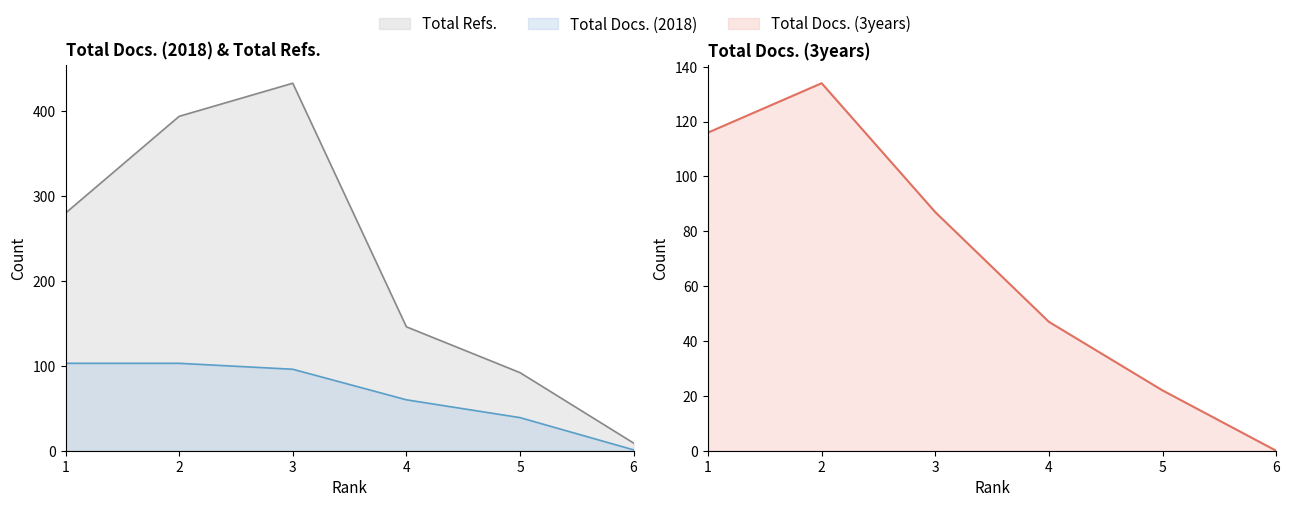

True or false: Total Refs. has more than 1 points higher than both neighbors.

False